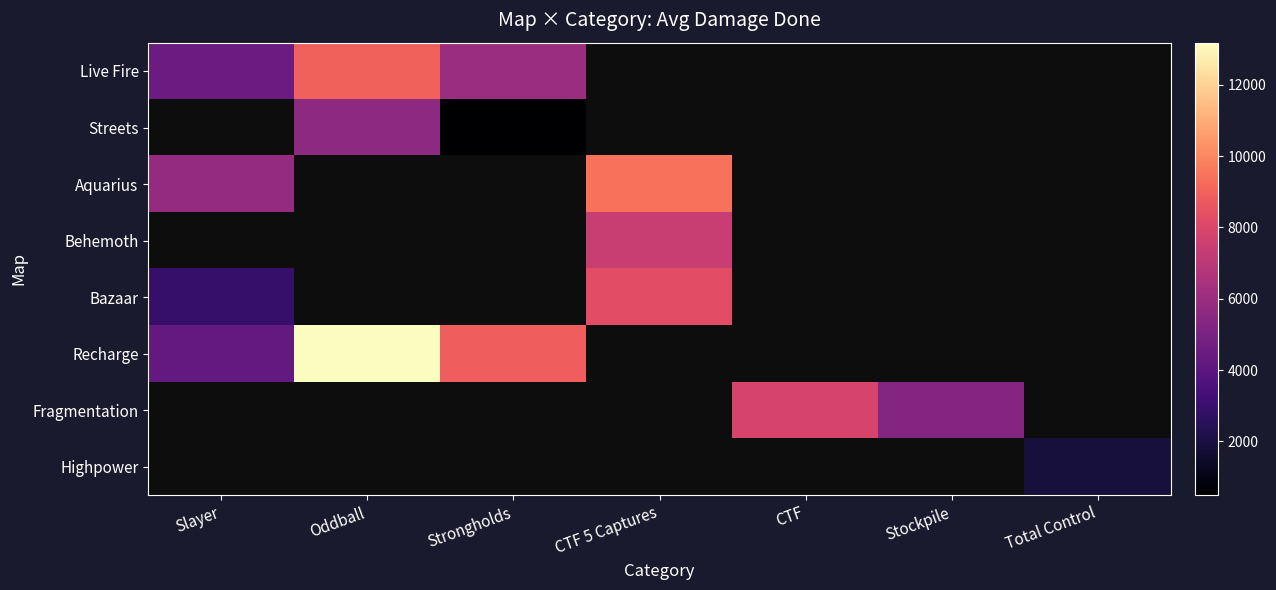

Between Stockpile and Oddball, which is larger?

Oddball